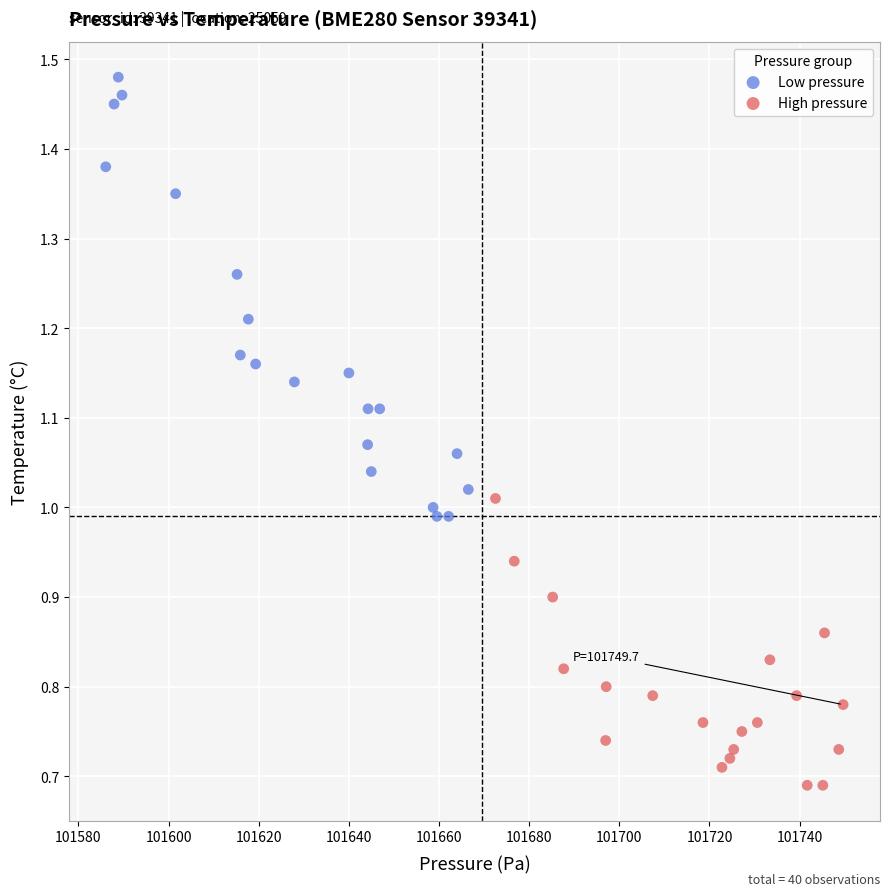

Which series contains the highest Y value?

Low pressure